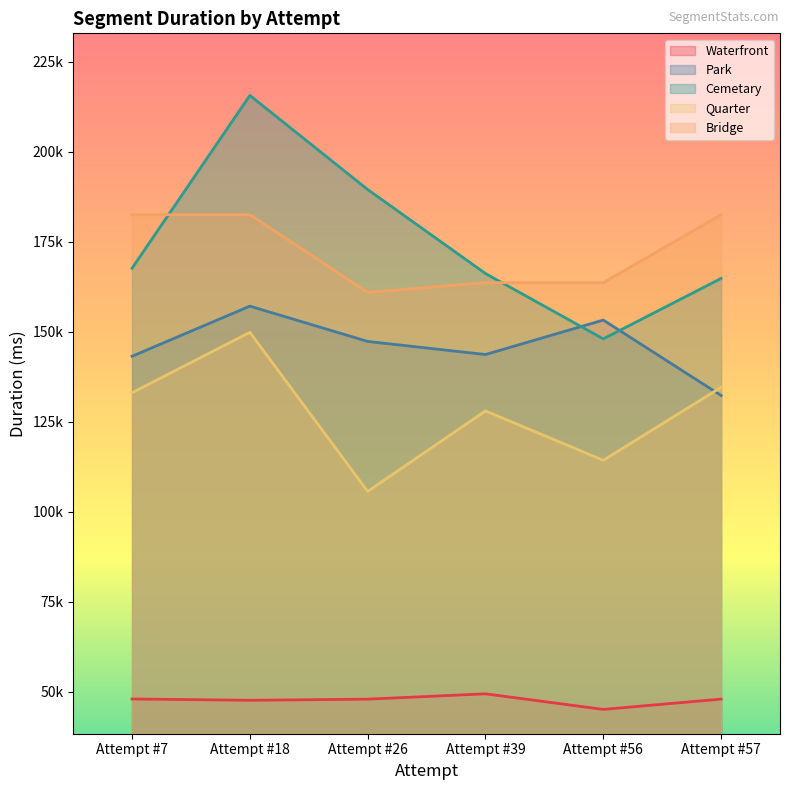

What is the value of the Waterfront point at the 1st from the left?

47942